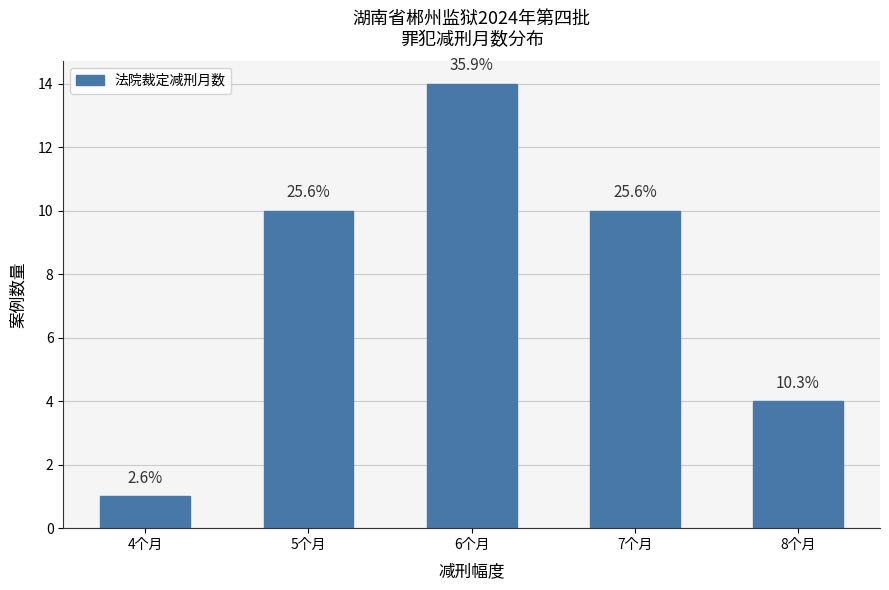

Where is the data nearest to the value 7?

5个月